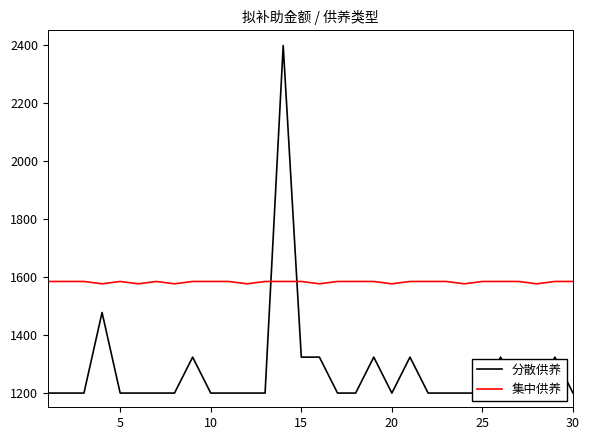

What is the minimum value for 集中供养?

1576